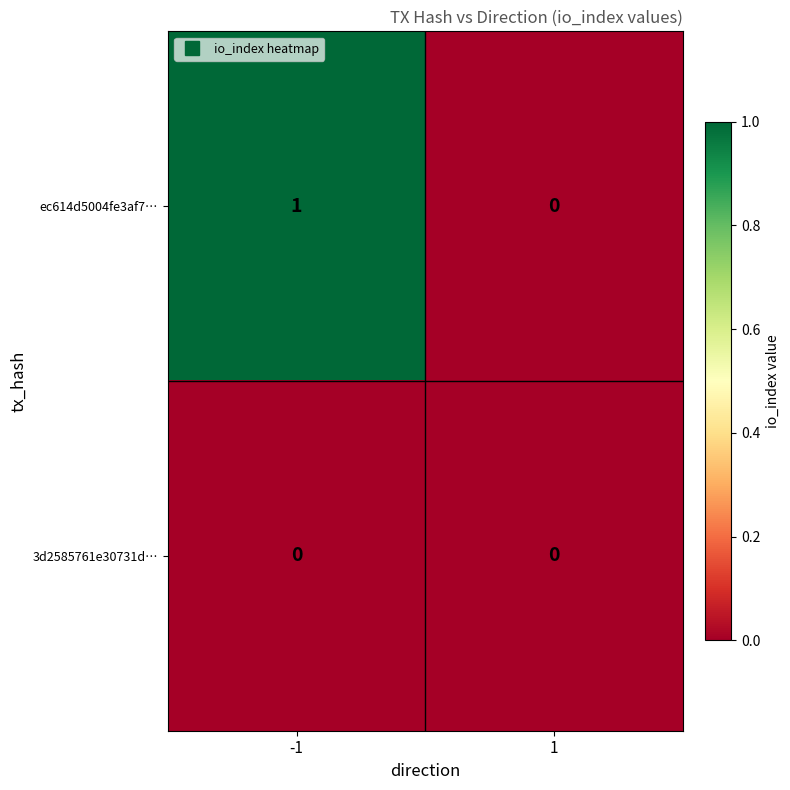

Which series has the widest spread of values?

ec614d5004fe3af7…